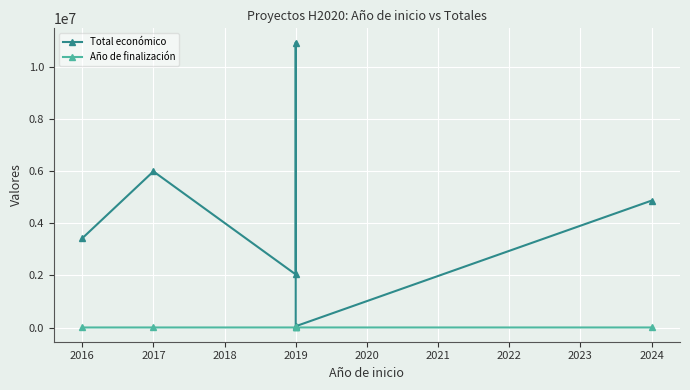

The value of Total económico at 2019 is 440873. True or false?

False